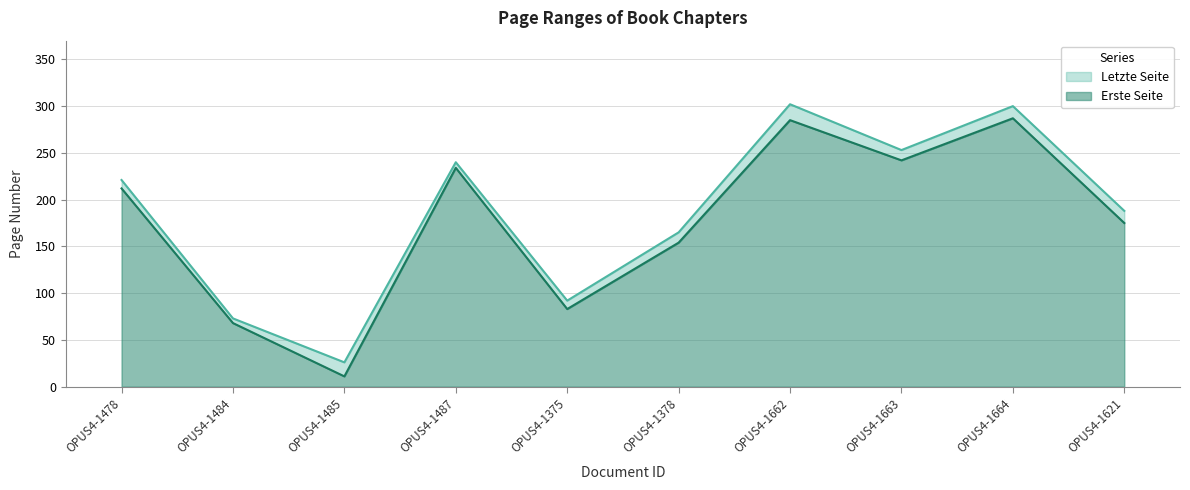

Where does the Letzte Seite series first go above 221?

OPUS4-1487